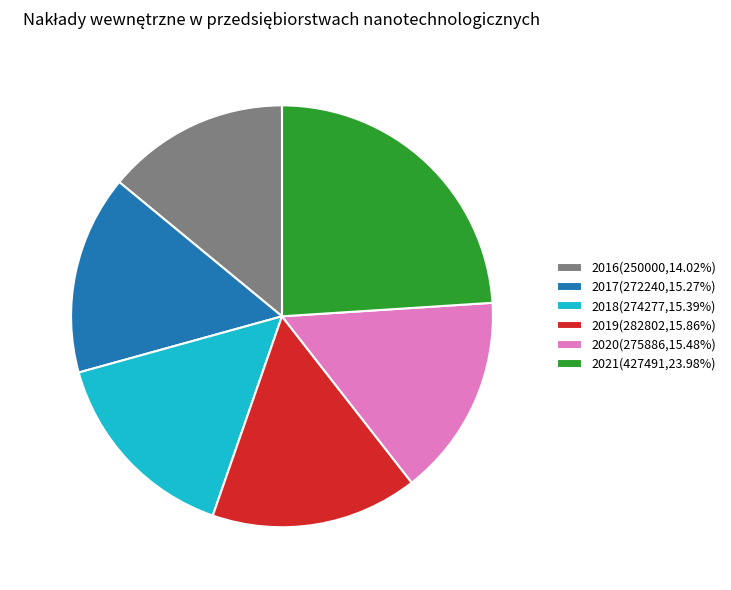

Does 2018 account for over 50% of the chart?

No